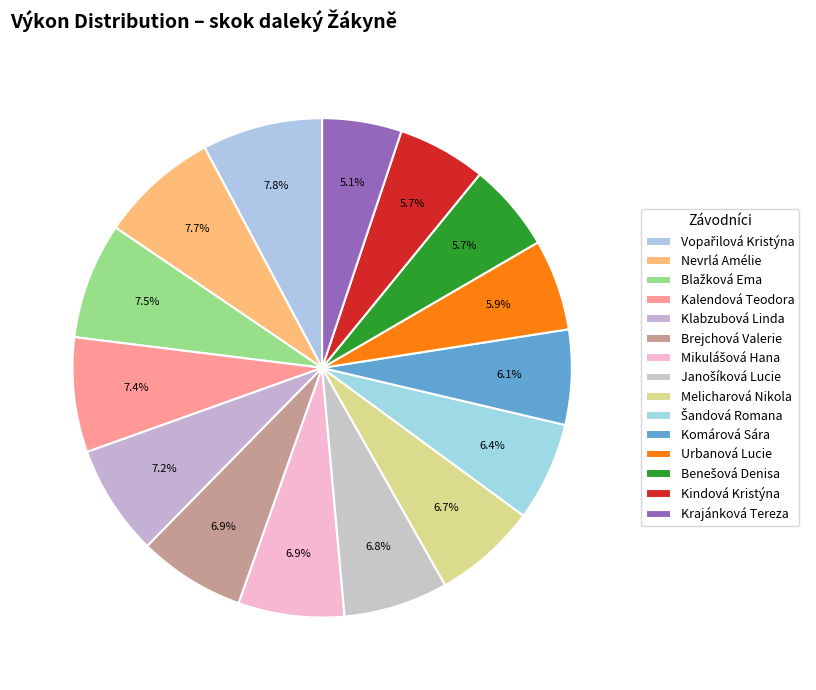

Combined, what portion of the pie is Blažková Ema and Mikulášová Hana?

14.4%